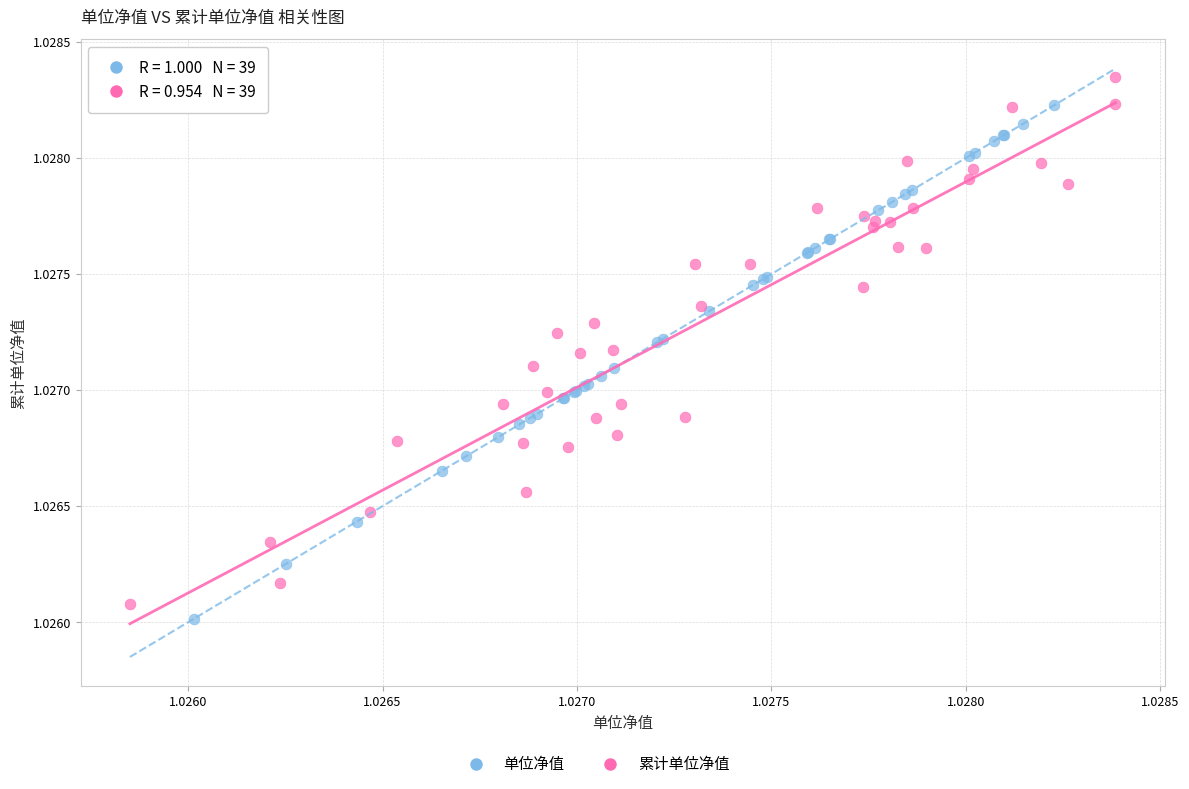

Which series reaches the maximum Y coordinate?

累计单位净值